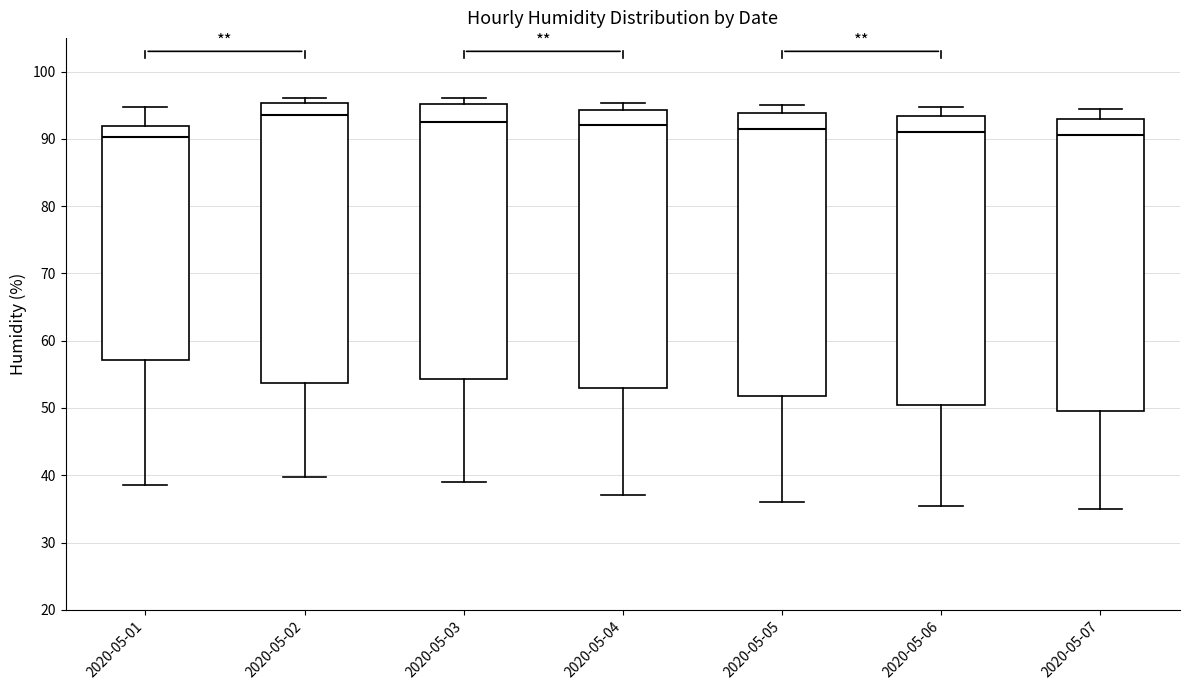

Reading left to right, read every box against the y-axis: the position of its median line, the range the box covers, and the ends of its whiskers. The values are not printed on the chart, so give them approximately, as read against the axis.

2020-05-01: median 90, box 57 to 92, whiskers 39 to 95
2020-05-02: median 94, box 54 to 95, whiskers 40 to 96
2020-05-03: median 93, box 54 to 95, whiskers 39 to 96
2020-05-04: median 92, box 53 to 94, whiskers 37 to 95
2020-05-05: median 92, box 52 to 94, whiskers 36 to 95
2020-05-06: median 91, box 51 to 93, whiskers 36 to 95
2020-05-07: median 91, box 50 to 93, whiskers 35 to 95